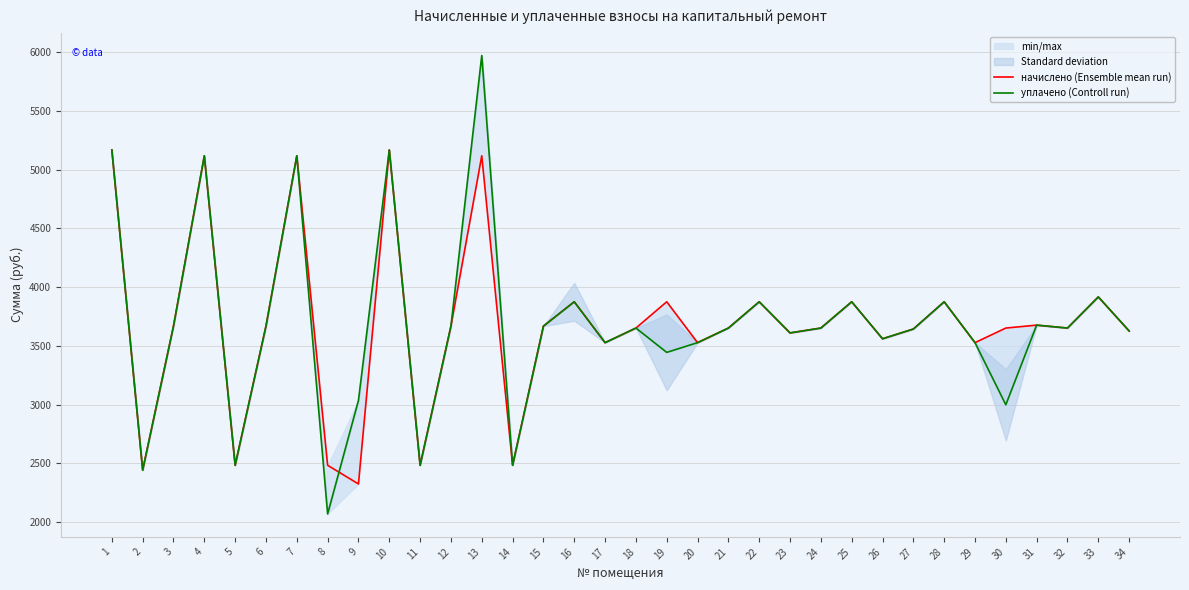

At 22, list the series in order from largest to smallest.

начислено (Ensemble mean run), уплачено (Controll run)